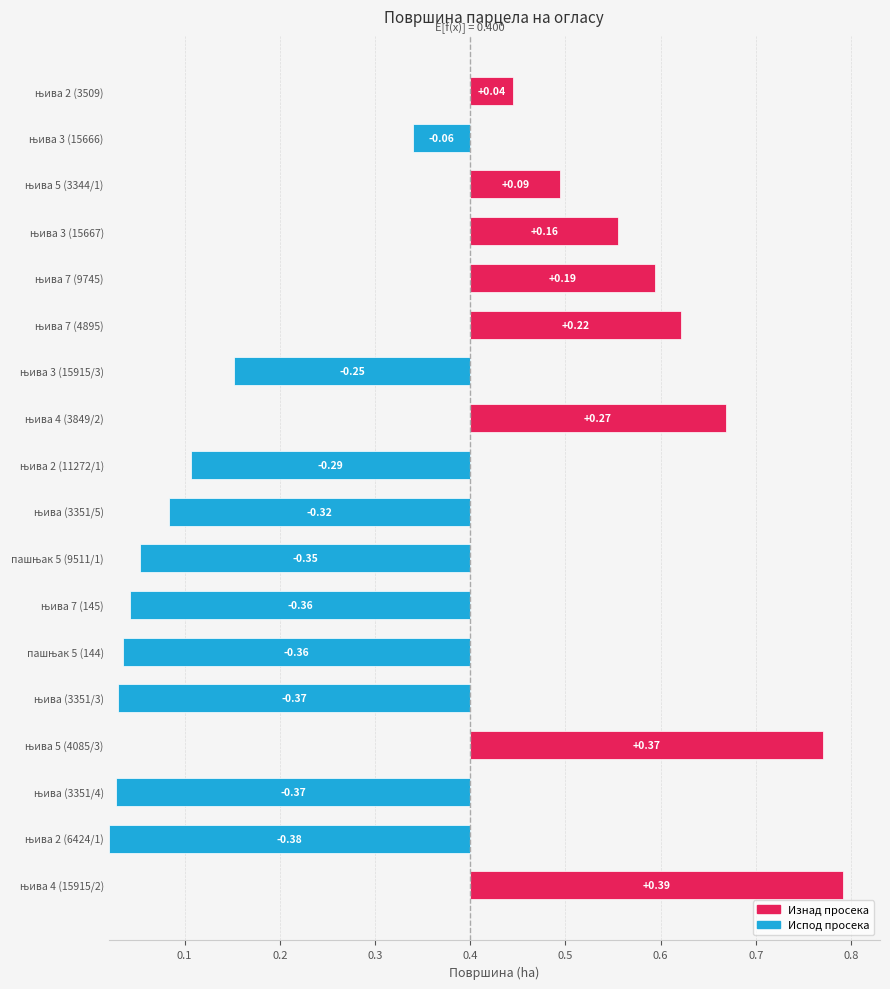

Are the bars horizontal?

Yes